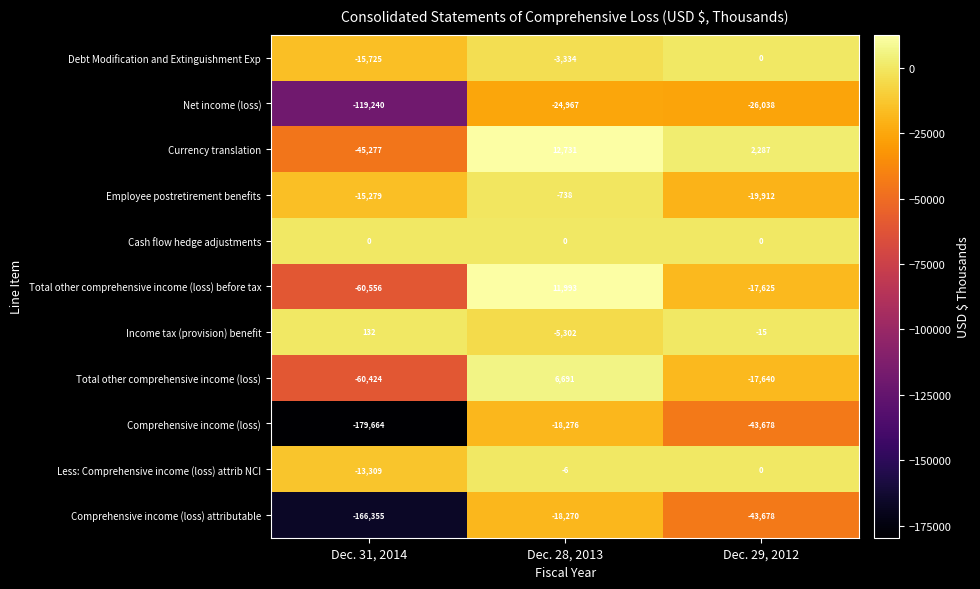

At which label is Total other comprehensive income (loss) closest to -26866?

Dec. 29, 2012